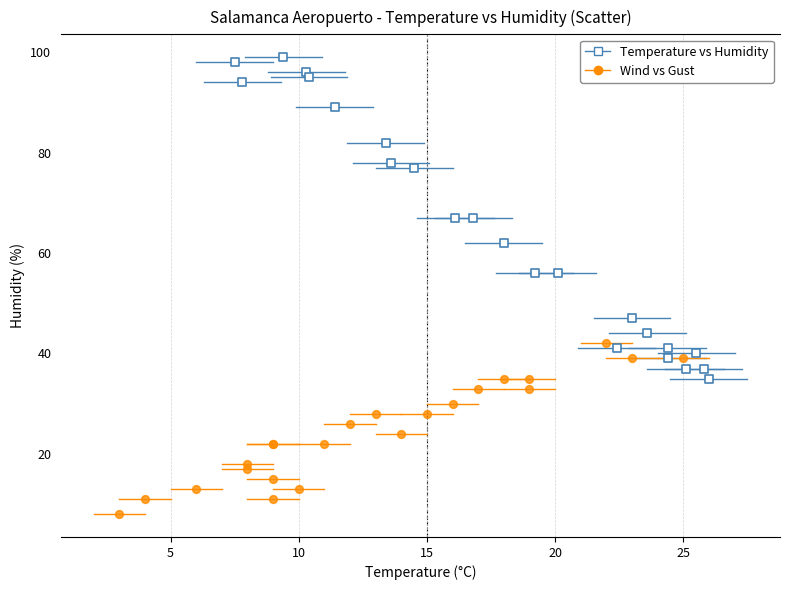

Which series contains the highest Y value?

Temperature vs Humidity